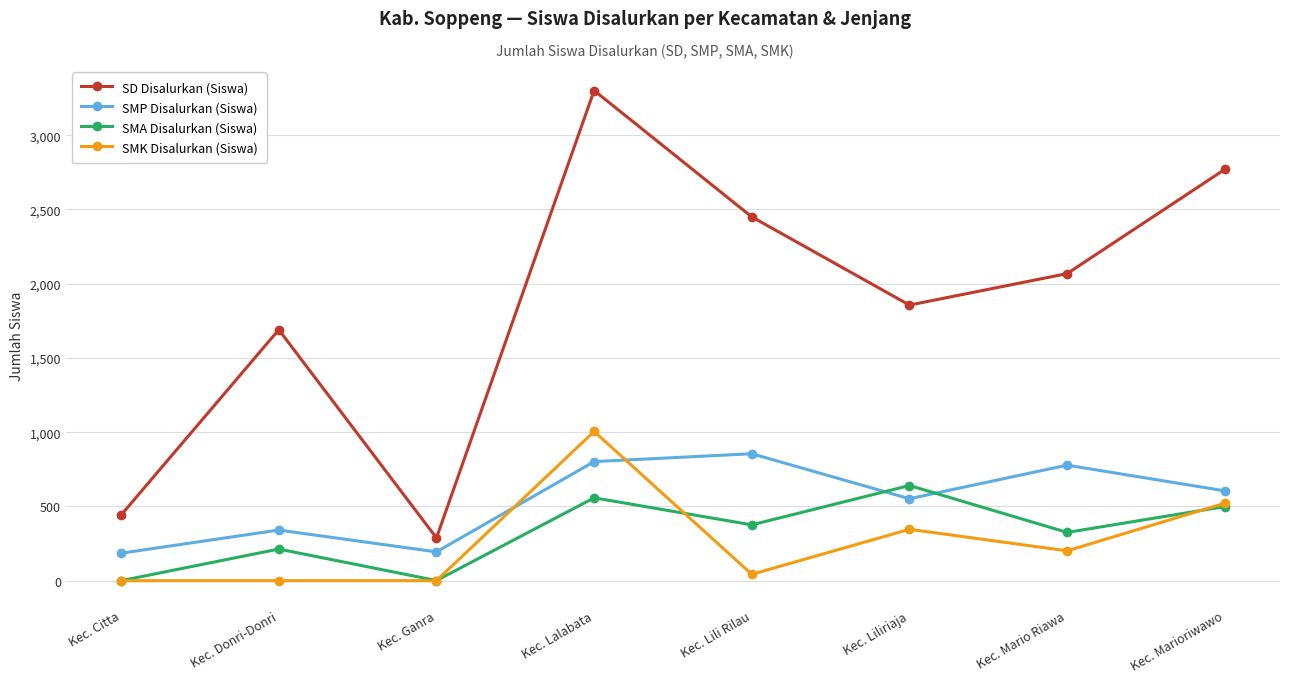

At which category is the sum across all series the highest?

Kec. Lalabata